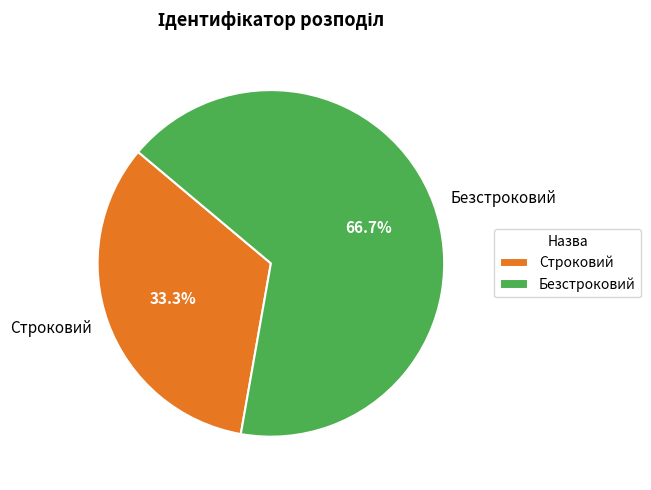

Which category has the biggest portion of the pie?

Безстроковий